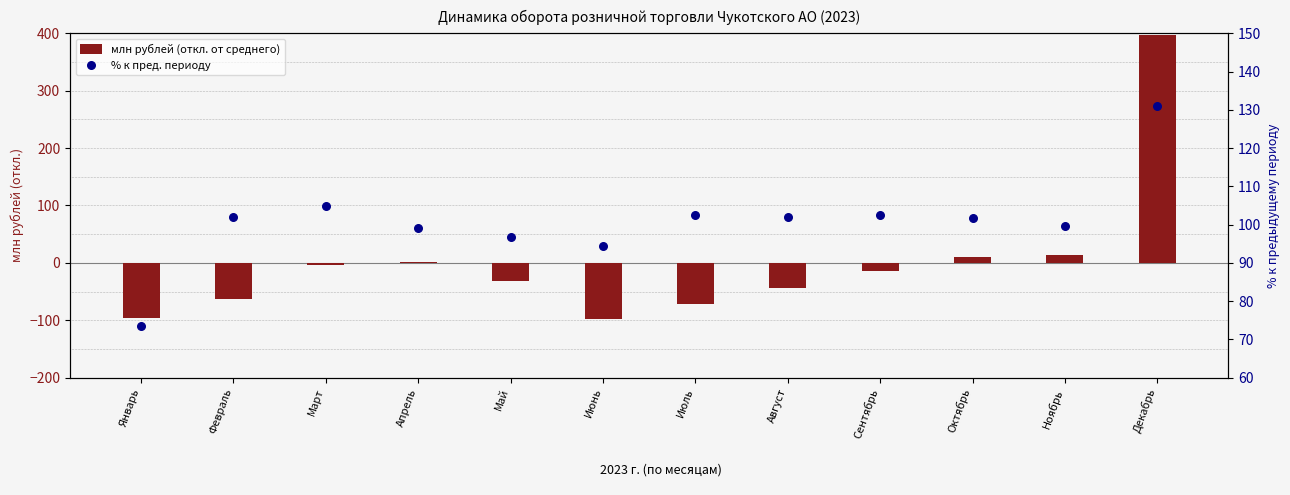

What are all the series names shown in the legend?

млн рублей (откл. от среднего), % к пред. периоду